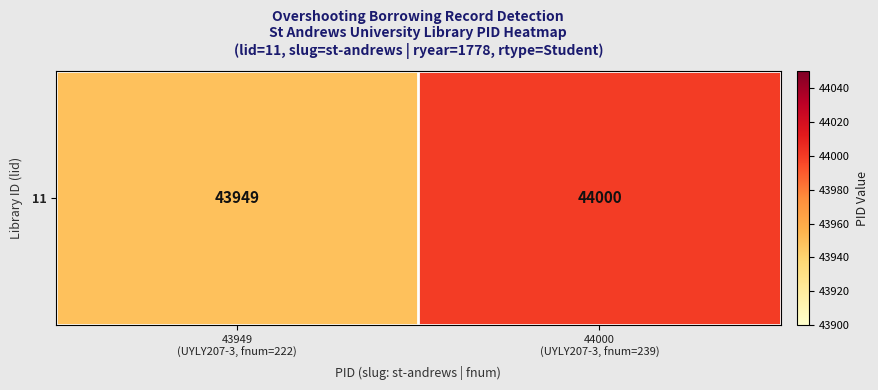

What is the average value?

43974